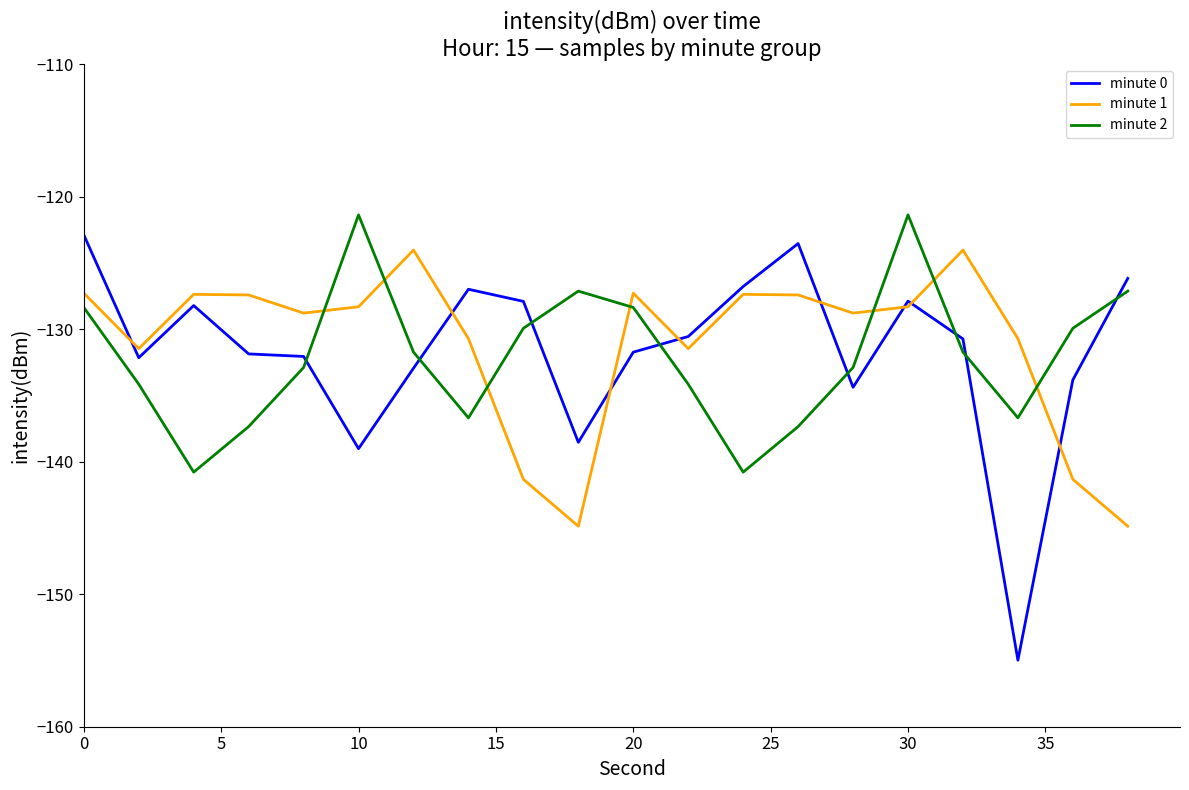

How many intersections are there between minute 1 and minute 2?

7